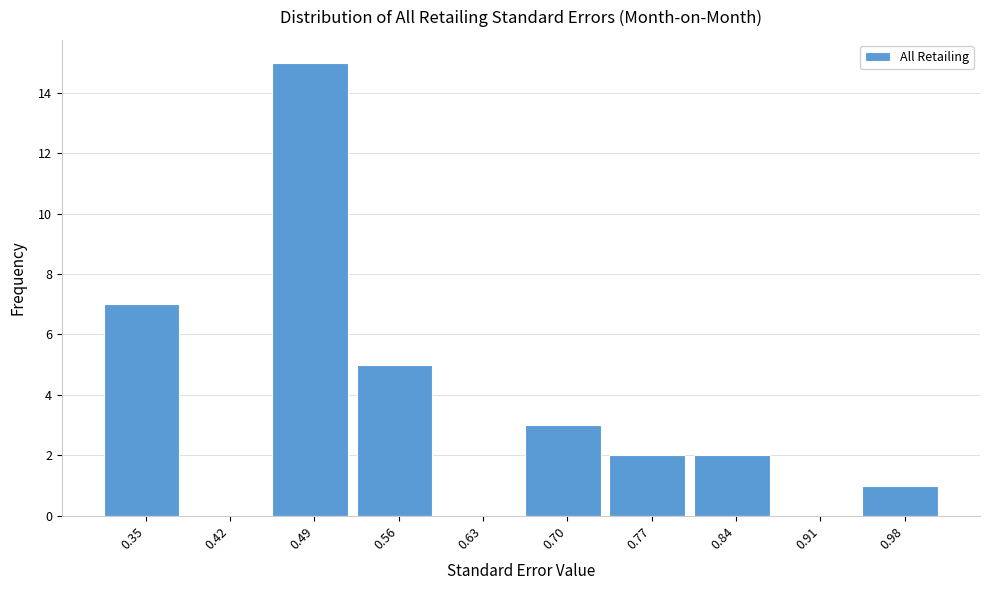

Reading left to right, transcribe all the data shown in this chart.

0.35=7	0.42=0	0.49=15	0.56=5	0.63=0	0.70=3	0.77=2	0.84=2	0.91=0	0.98=1